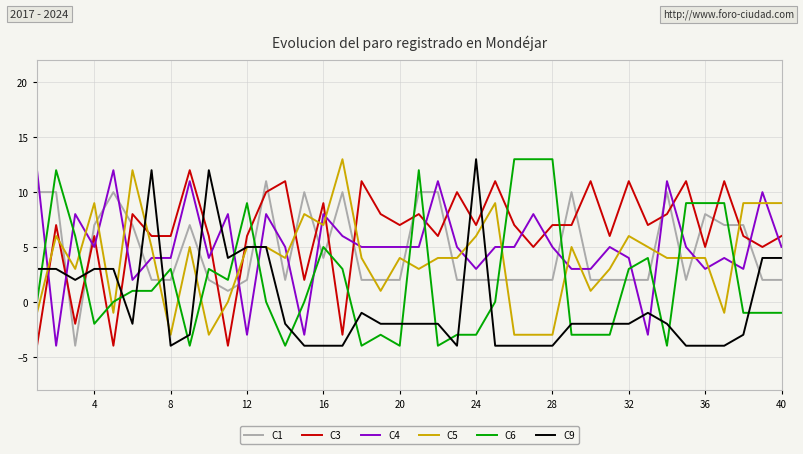

After their last crossing, which series has the higher values: C1 or C6?

C1